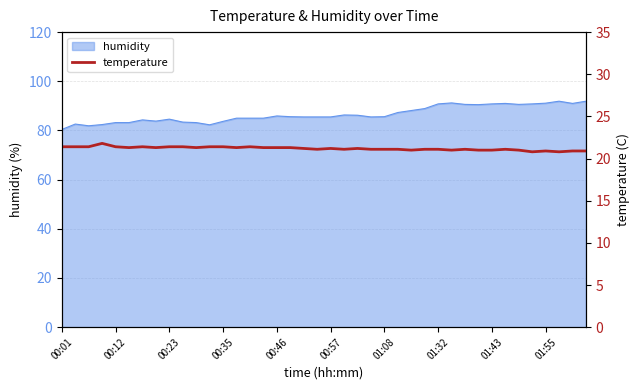

Which has a higher value, 25 or 18?

18